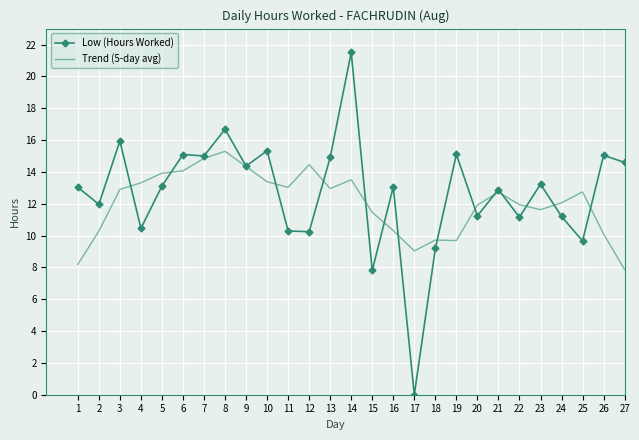

At which category is the sum across all series the highest?

14